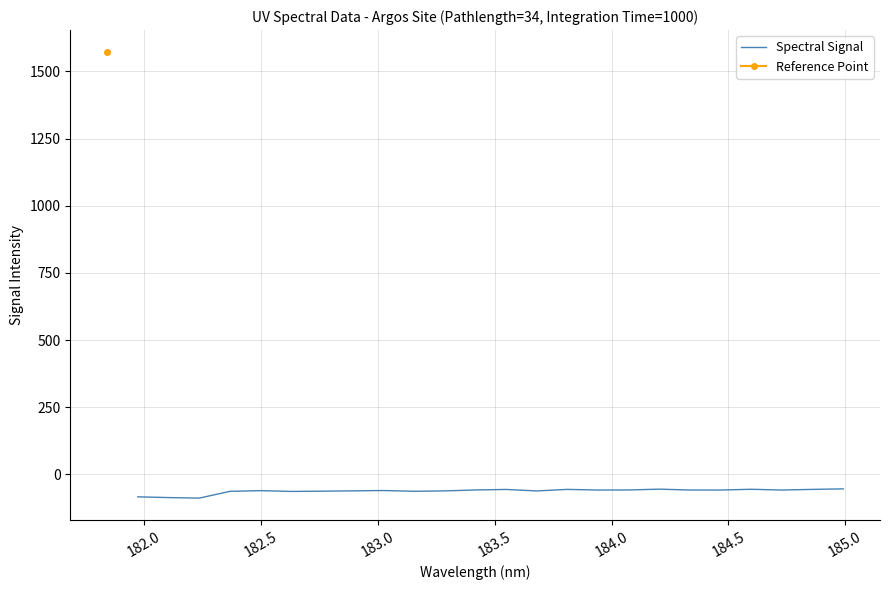

How many interior local peaks (higher than both neighbors) does the data have?

6